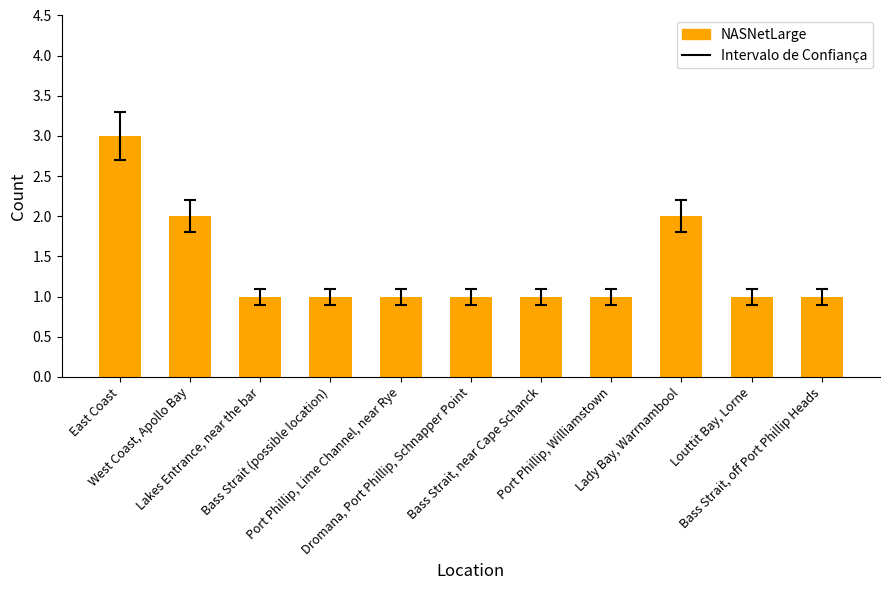

Reading left to right, what are all the values shown in this chart?

3	2	1	1	1	1	1	1	2	1	1